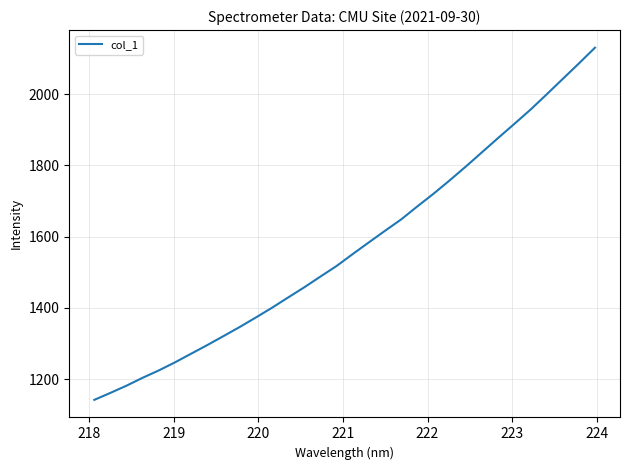

What is the maximum value shown in the chart?

2130.2